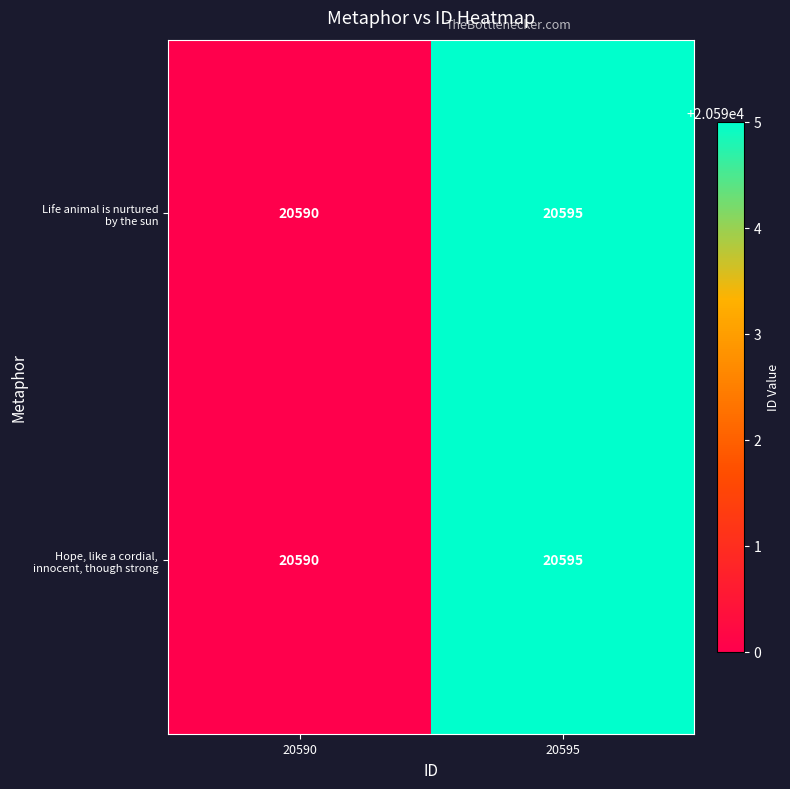

Which category has the highest value across all series?

20595